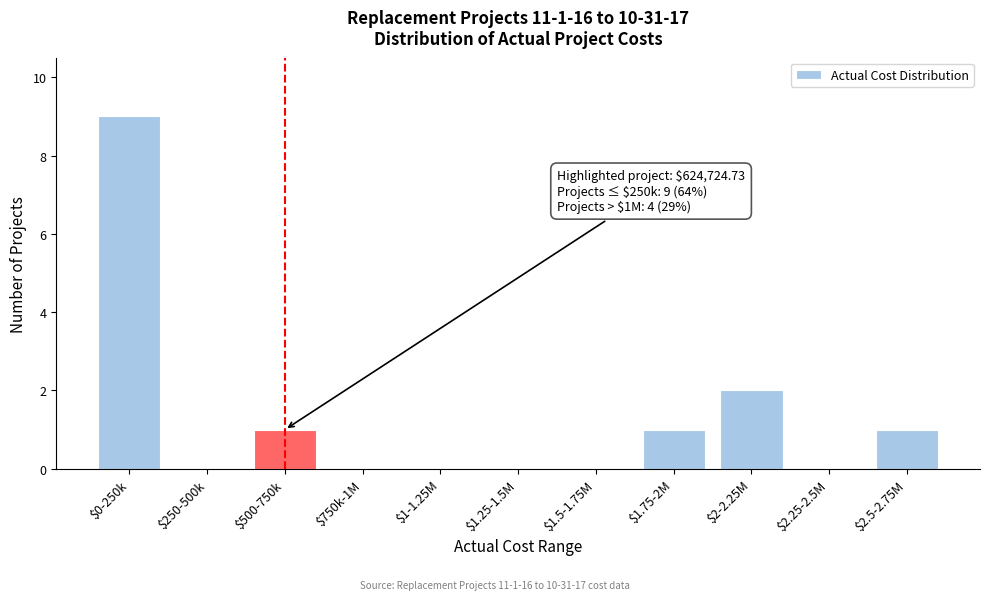

What is the maximum value shown in the chart?

9